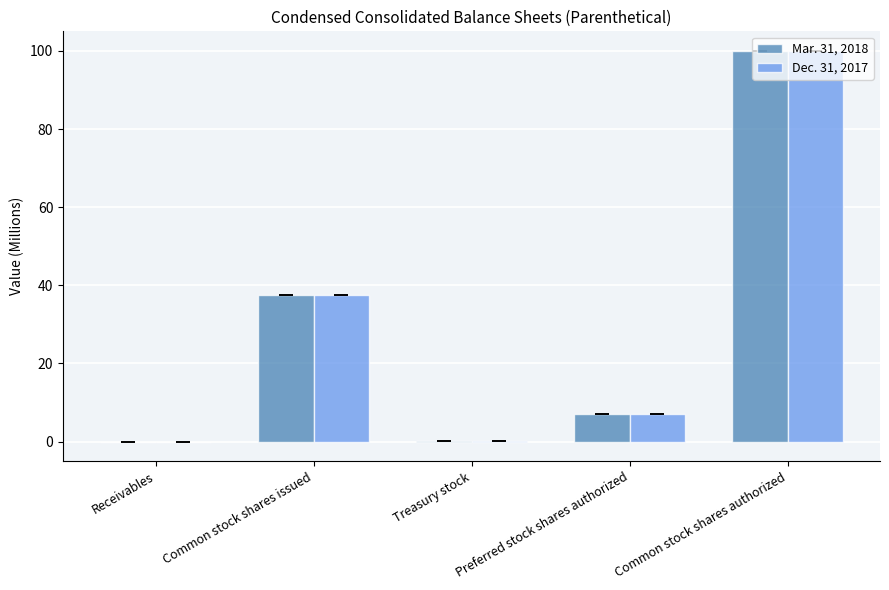

What is the maximum value shown in the chart?

100.0